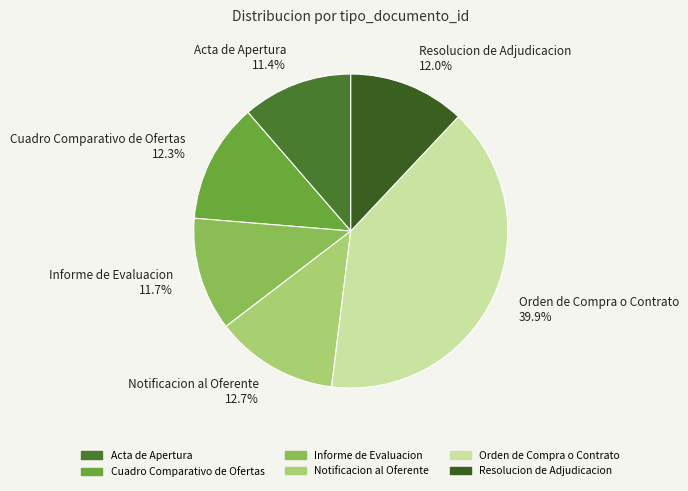

What percentage is the Resolucion de Adjudicacion slice, to the nearest percent?

12%